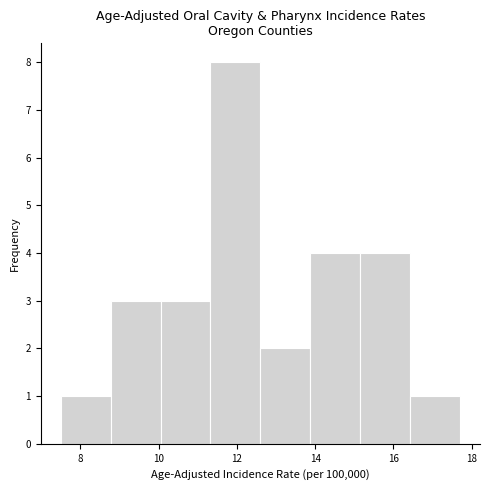

Which range on the x-axis has the tallest bar?

11.4 to 12.6